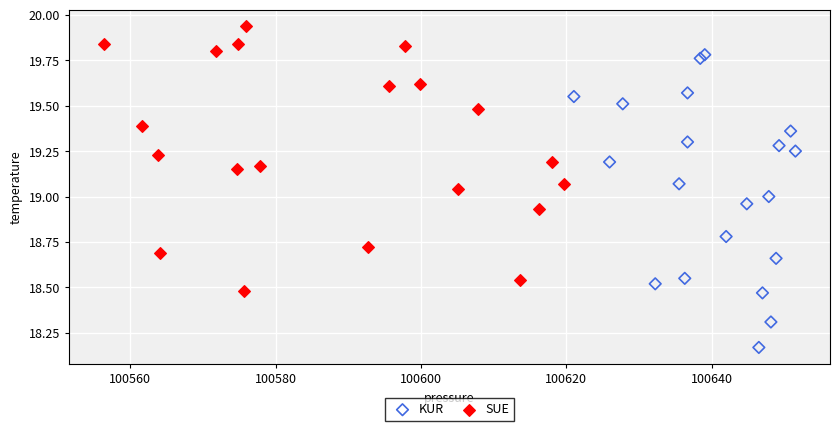

Which series contains the lowest Y value?

KUR